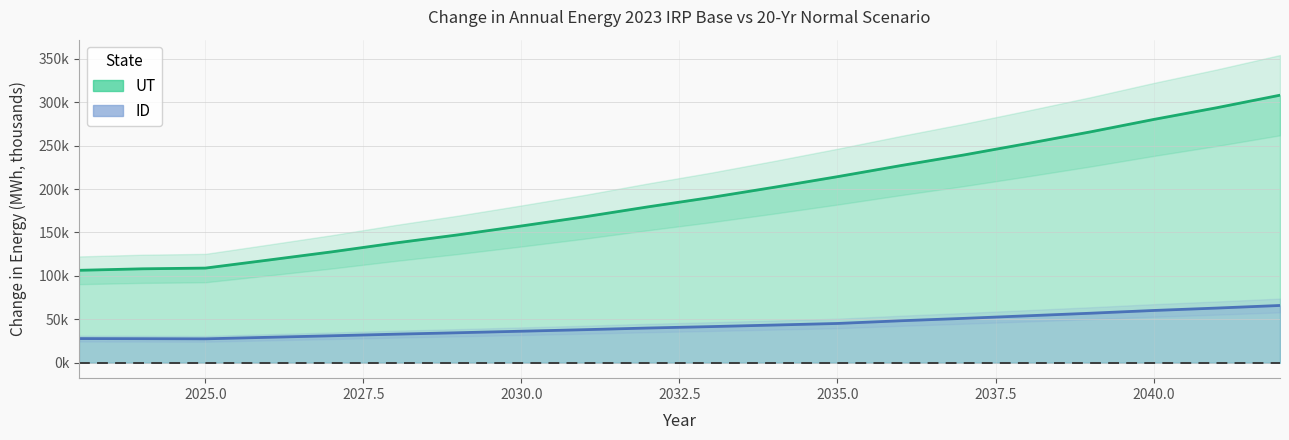

How many interior local valleys does the ID series have?

1